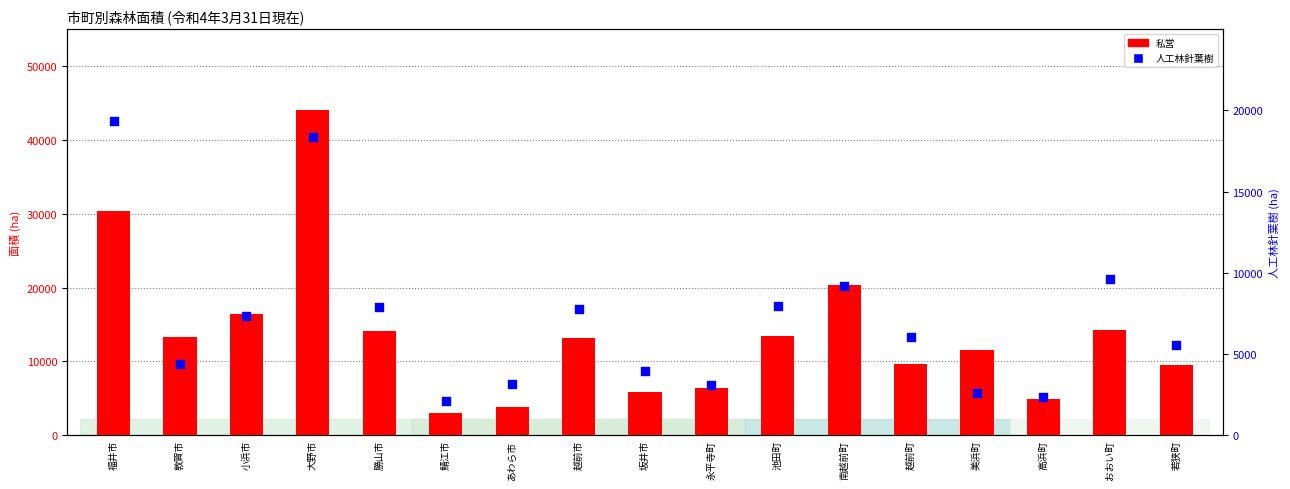

Which series reaches the minimum Y coordinate?

人工林針葉樹